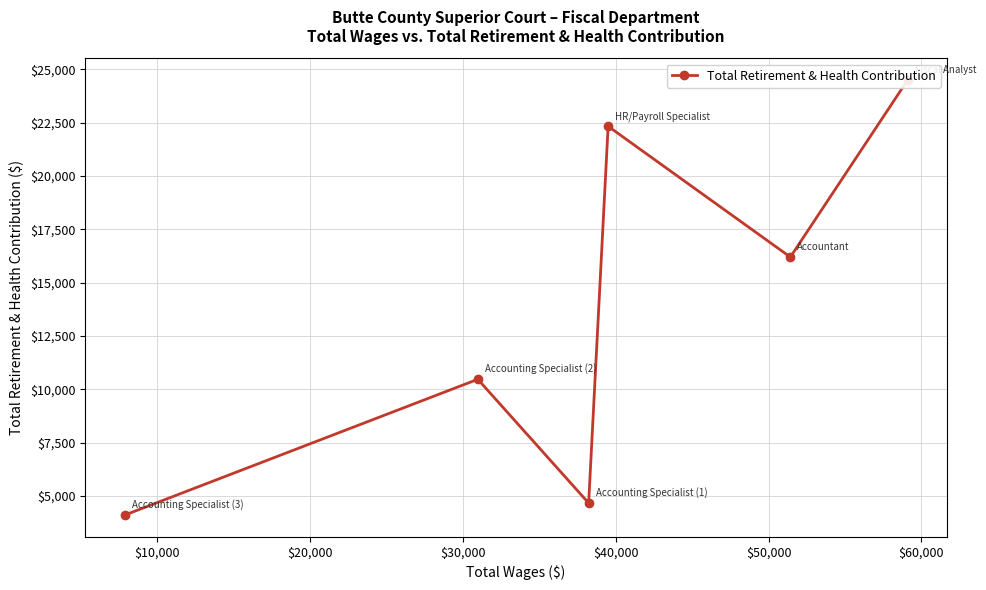

Is this an area chart (filled region under the line)?

No